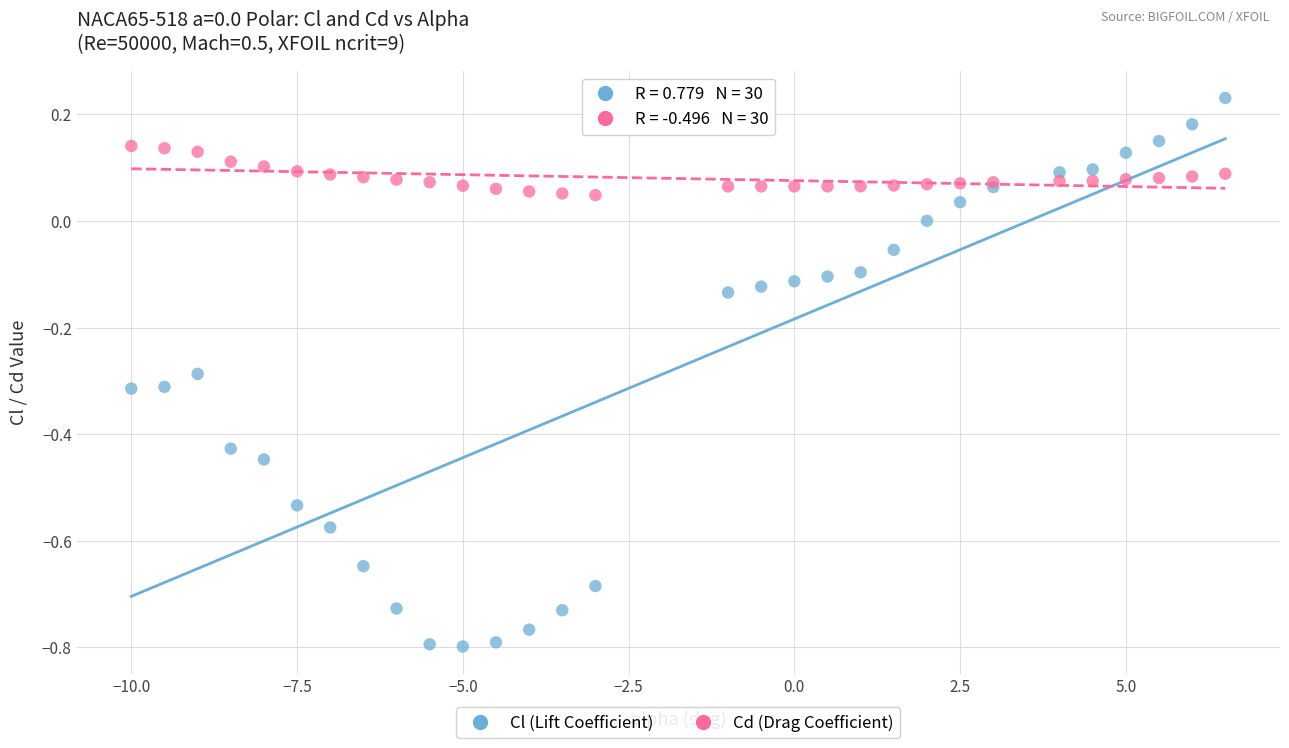

Which series has the widest spread of Y values?

Cl (Lift Coefficient)